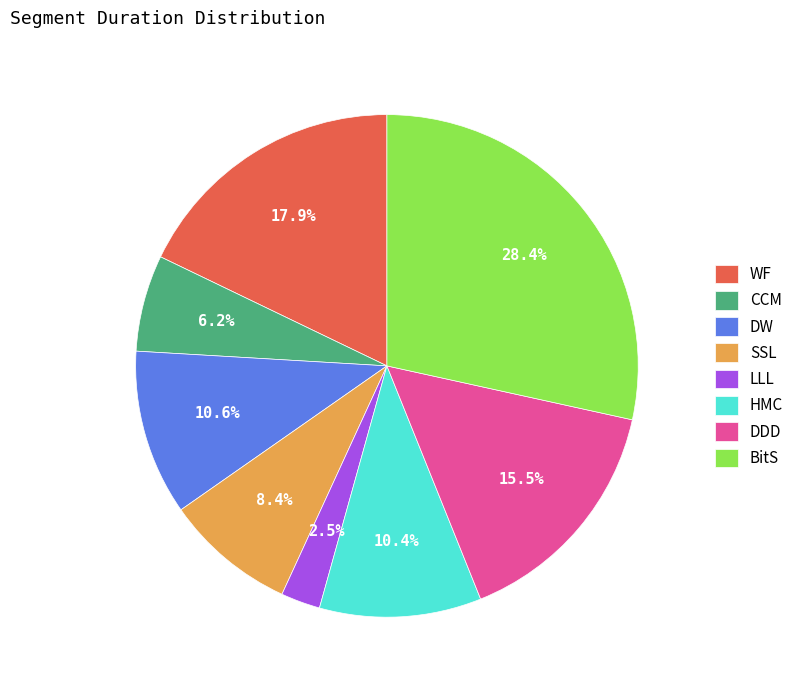

Is it true that LLL is 10% of the pie?

False